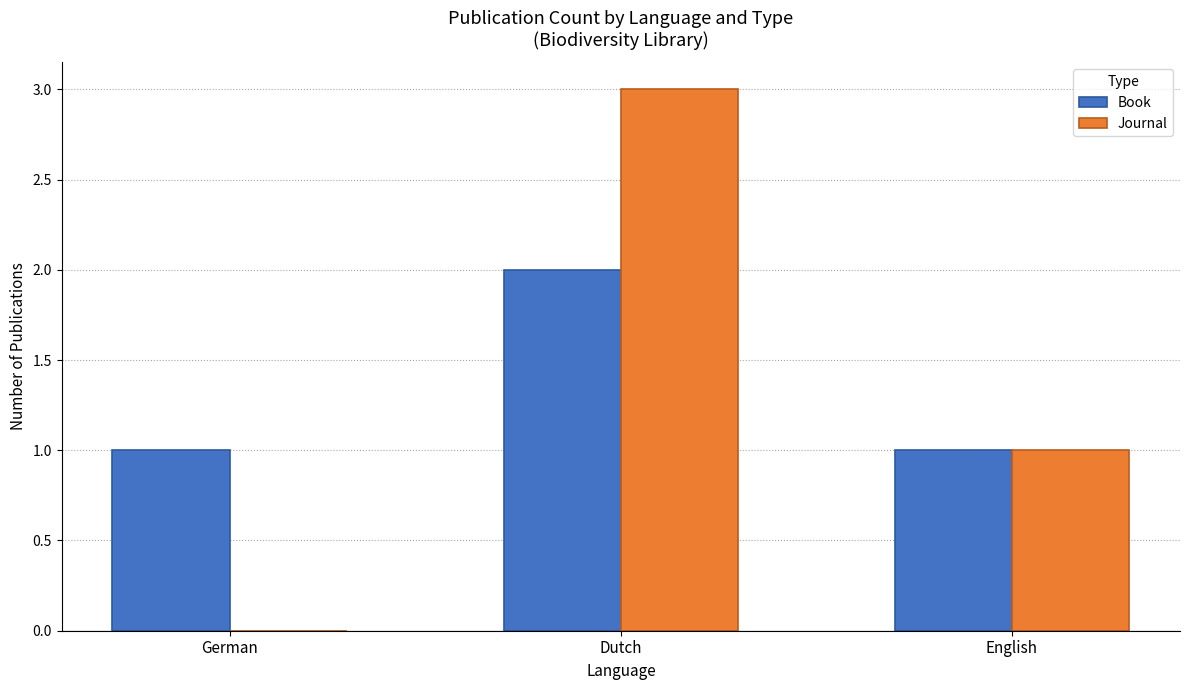

What is the sum of the Journal values at German and Dutch?

3